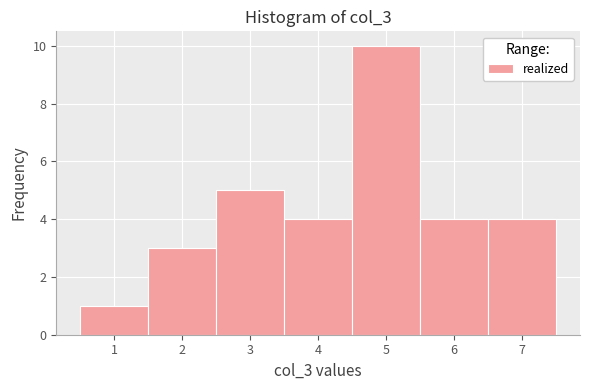

Reading left to right, transcribe this chart: for each bar, give the range it covers on the x-axis and its height. The values are not printed on the chart, so give them approximately, as read against the axis.

0.5 to 1.5: 1
1.5 to 2.5: 3
2.5 to 3.5: 5
3.5 to 4.5: 4
4.5 to 5.5: 10
5.5 to 6.5: 4
6.5 to 7.5: 4